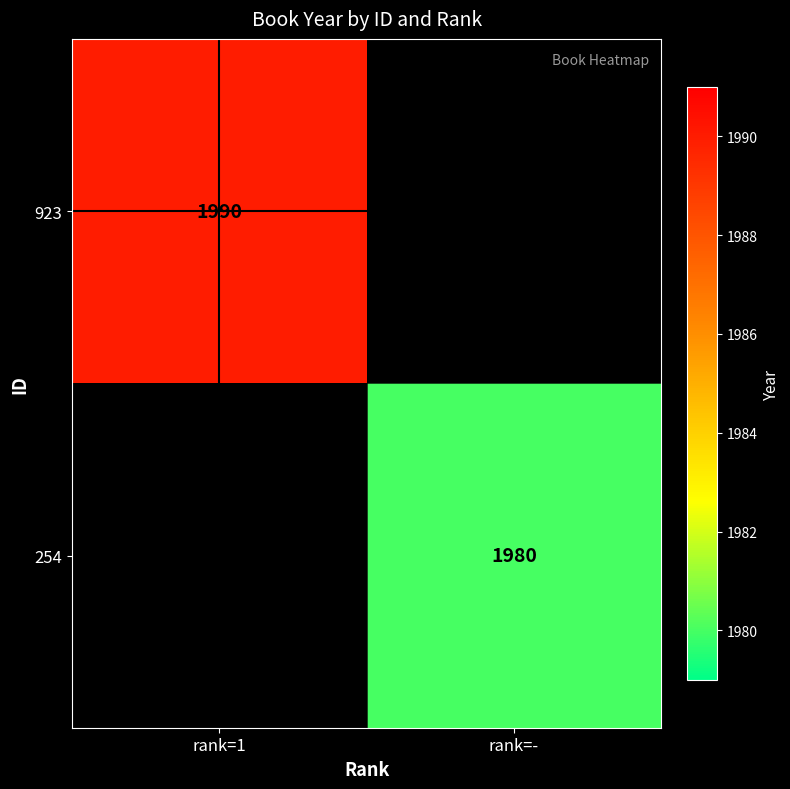

The value of 923 at rank=1 is 1990. True or false?

True